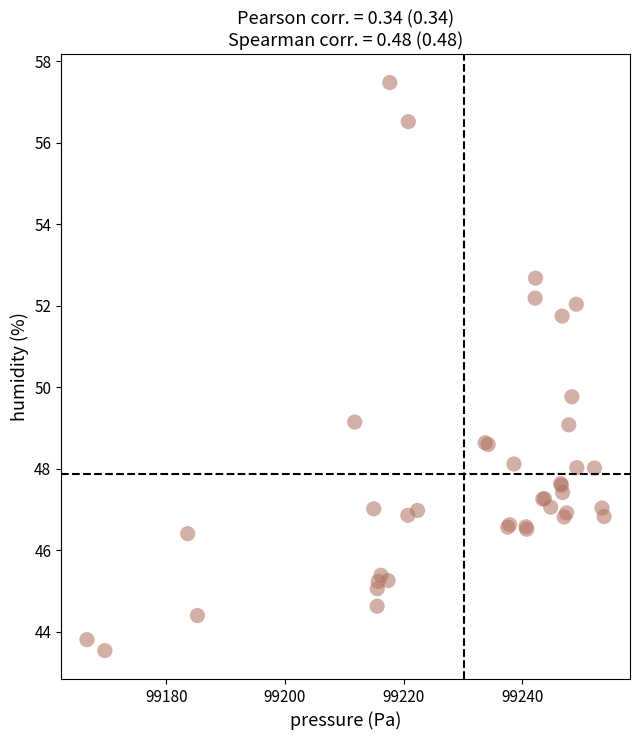

What Y value in the scatter plot is closest to 50?

49.8